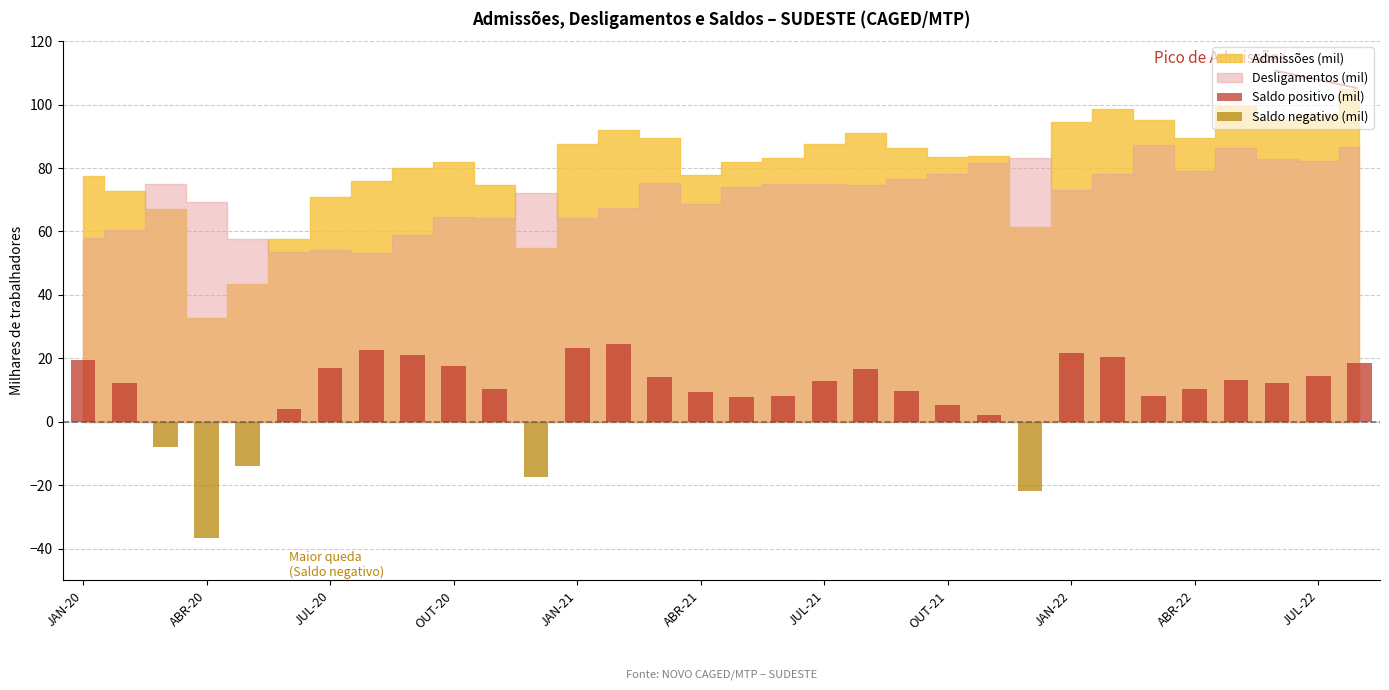

What is the value of the Saldo positivo (mil) bar at the 30th from the left?

12.2